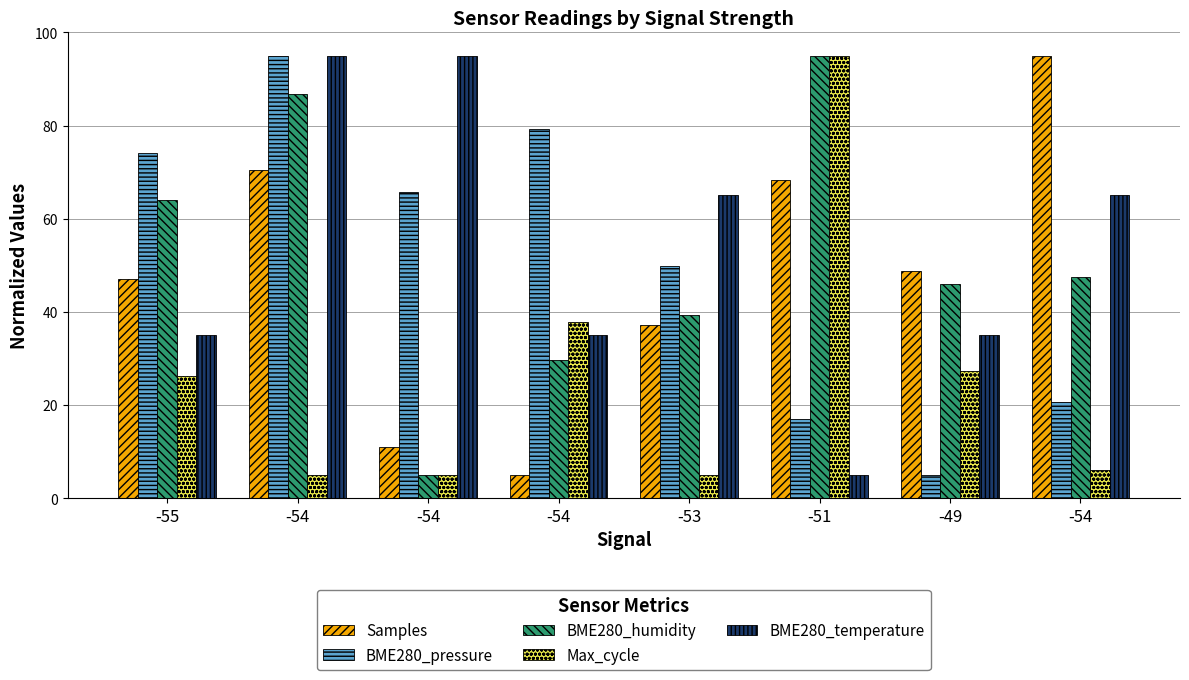

Count the number of data series in this chart.

5